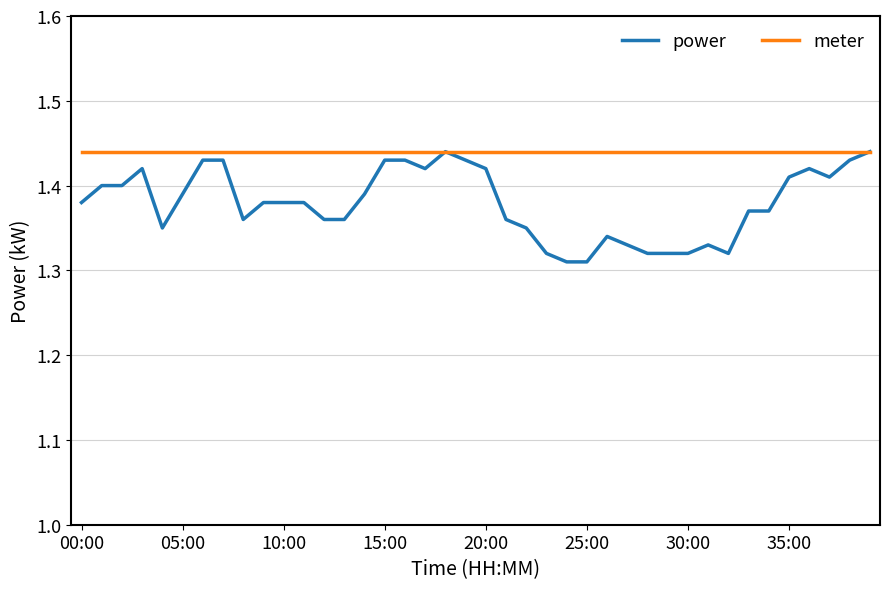

Is this an area chart (filled region under the line)?

No